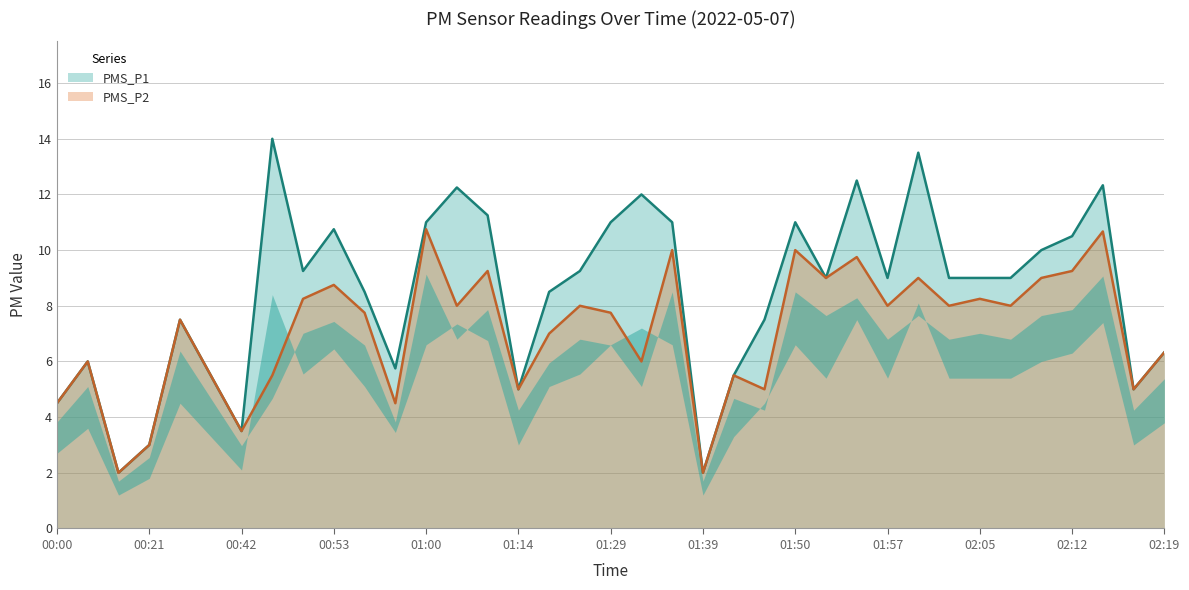

What position from the right is 01:57?

10